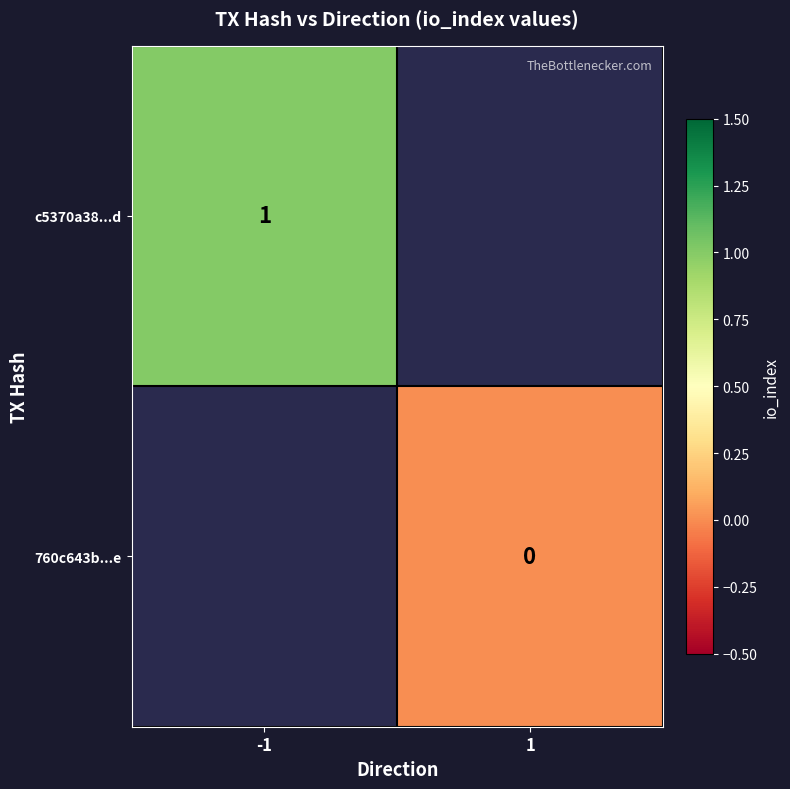

Is the value of c5370a38...d at -1 greater than the value of 760c643b...e at 1?

Yes